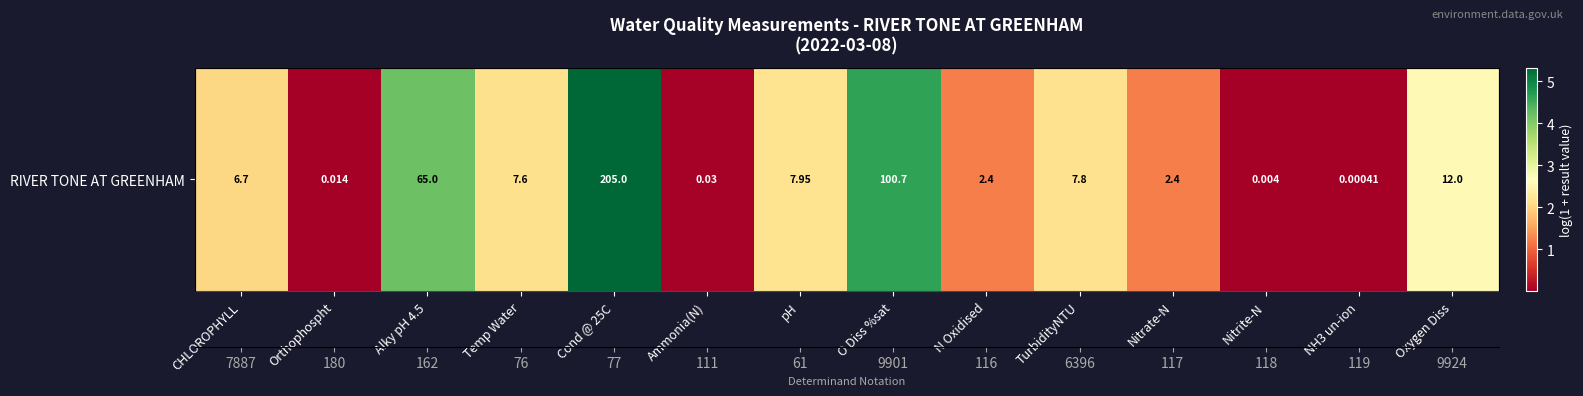

What is the difference between the second highest and minimum values?

4.6